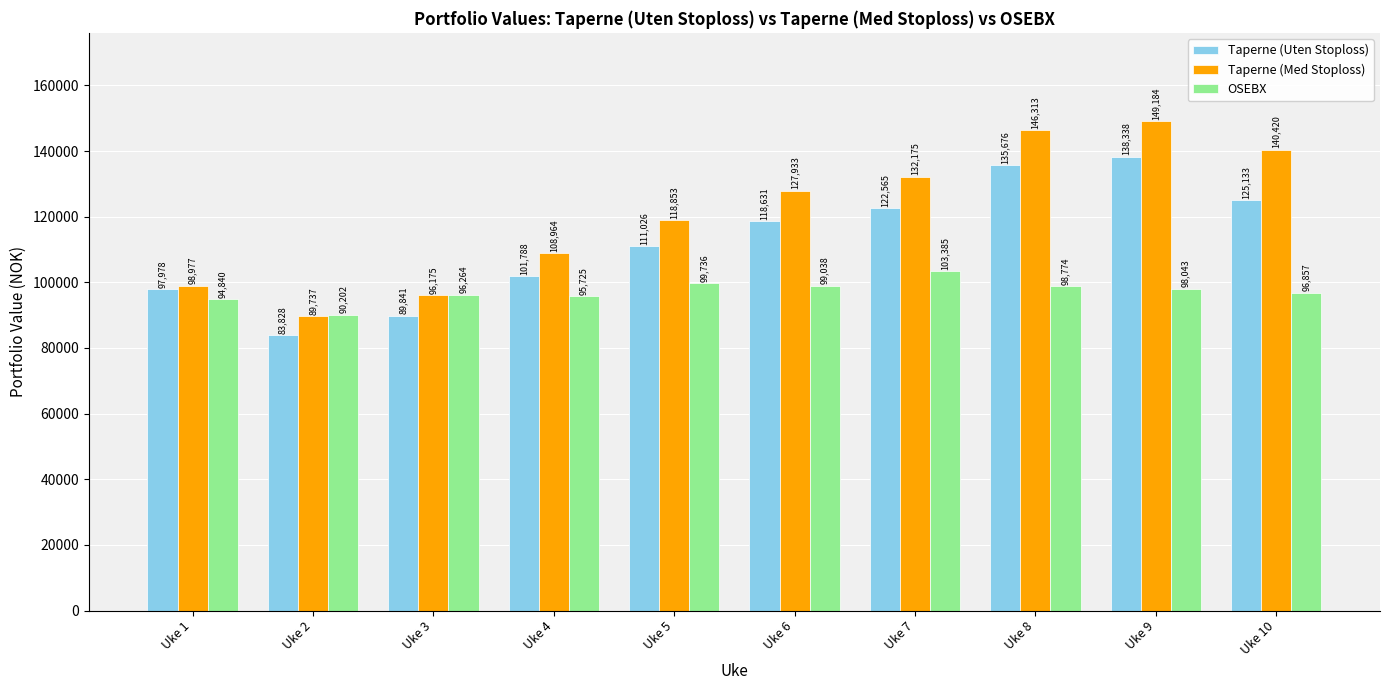

What is the spread (max minus min) of values at Uke 1?

4136.5